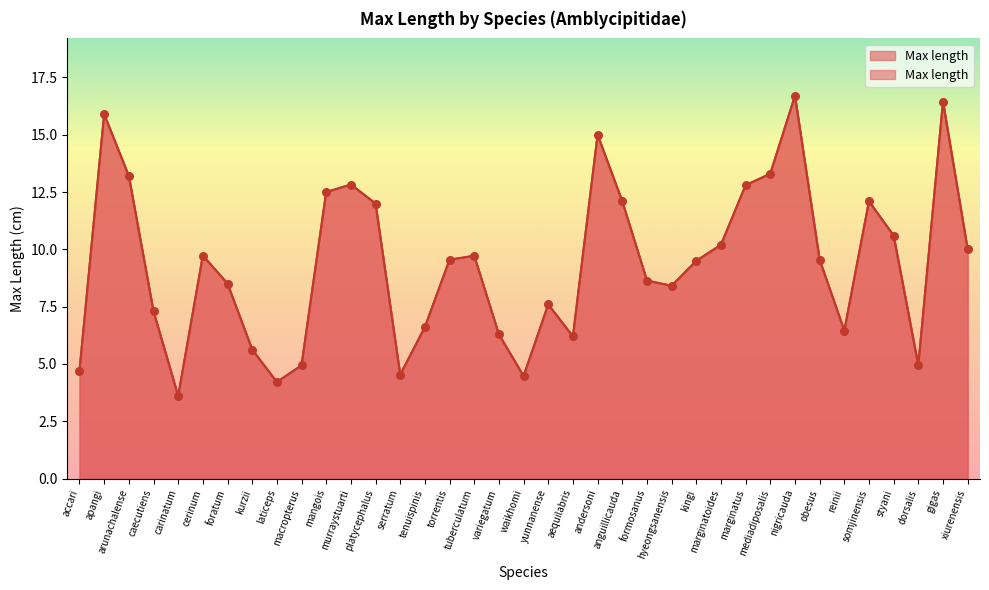

Between xiurenensis and anguillicauda, which is larger?

anguillicauda